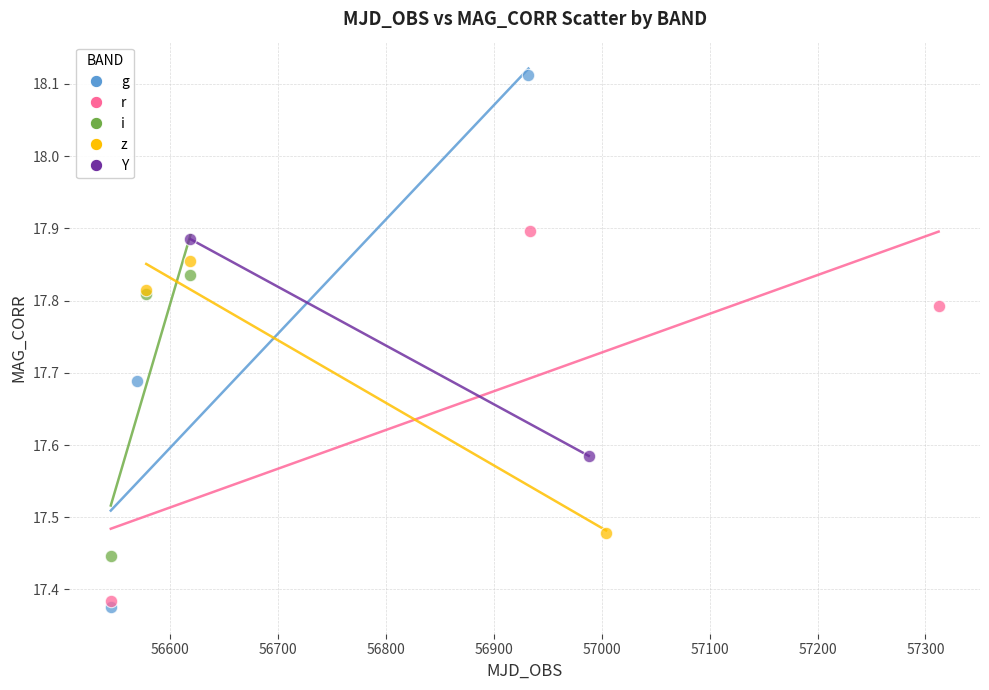

What are all the series names shown in the legend?

g, r, i, z, Y